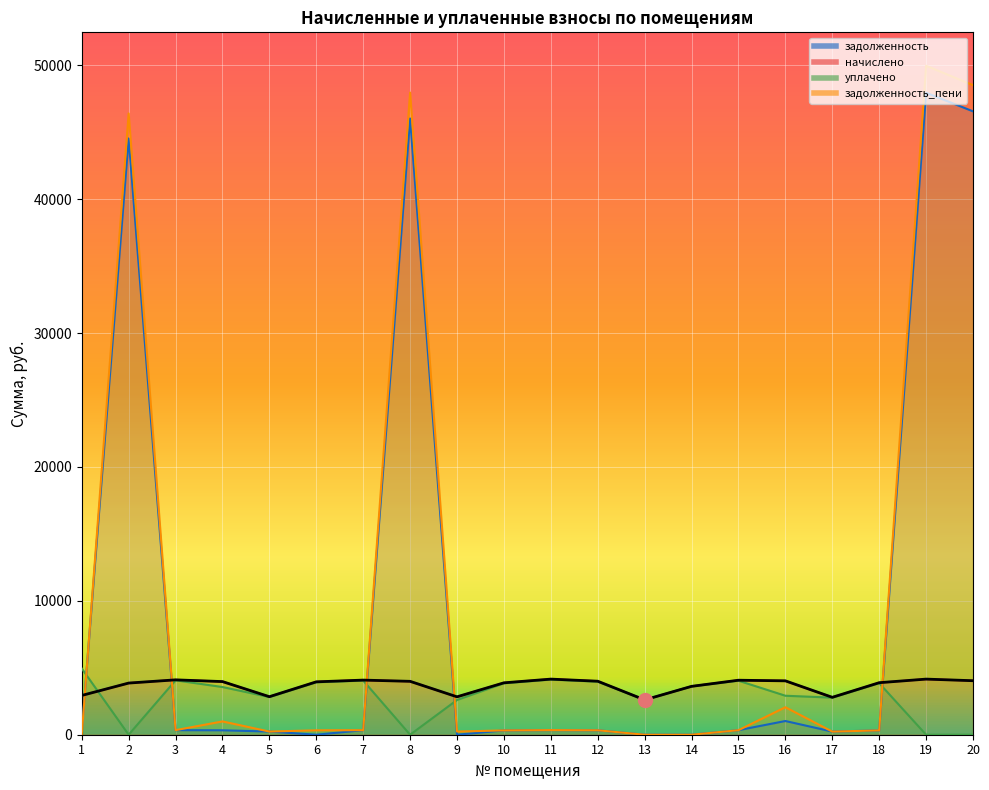

What is the maximum value shown in the chart?

49966.9